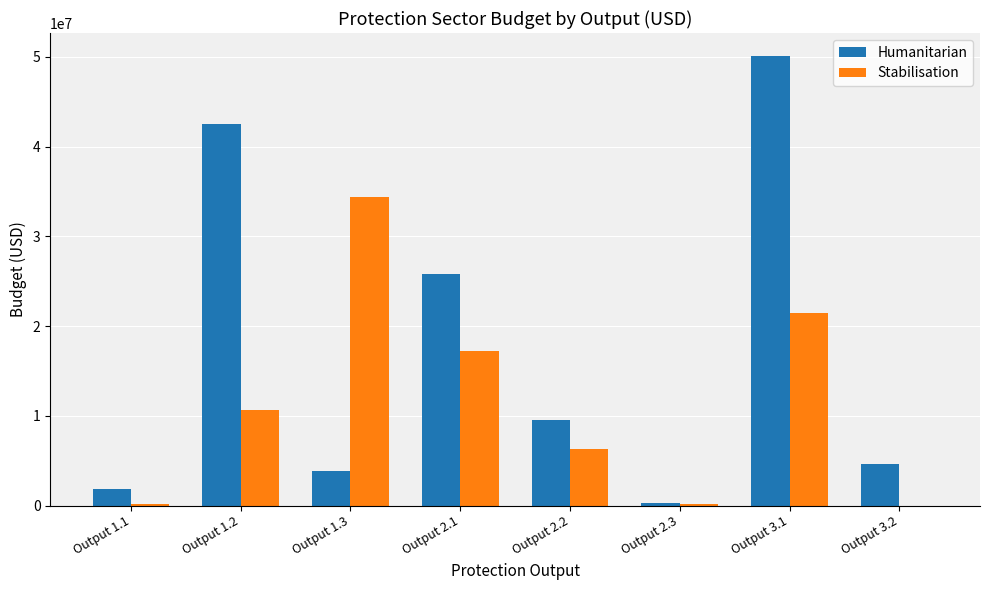

What is the sum of the Humanitarian values at Output 3.2 and Output 2.3?

4955060.0